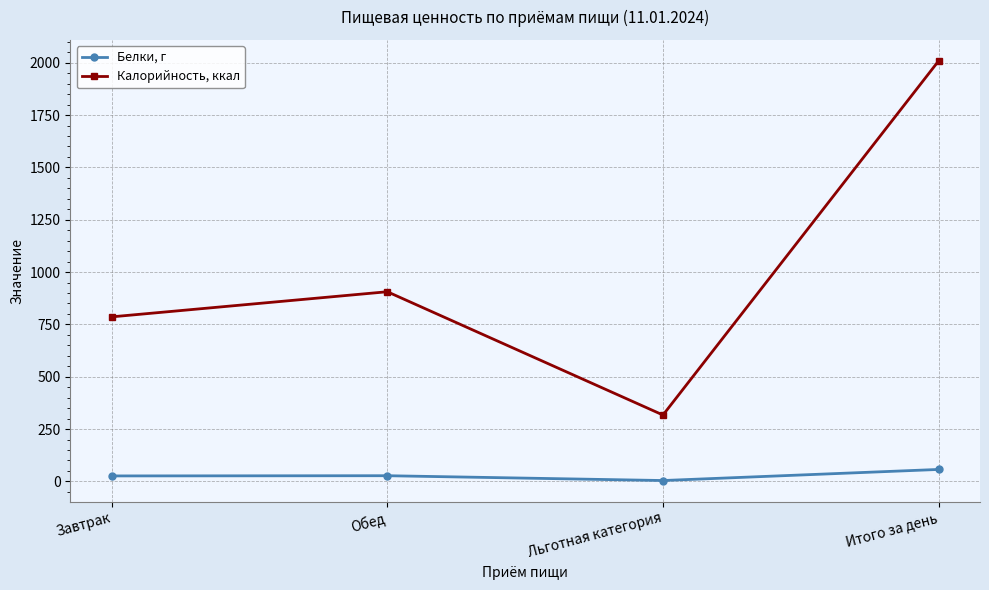

How many distinct data groups are displayed?

2